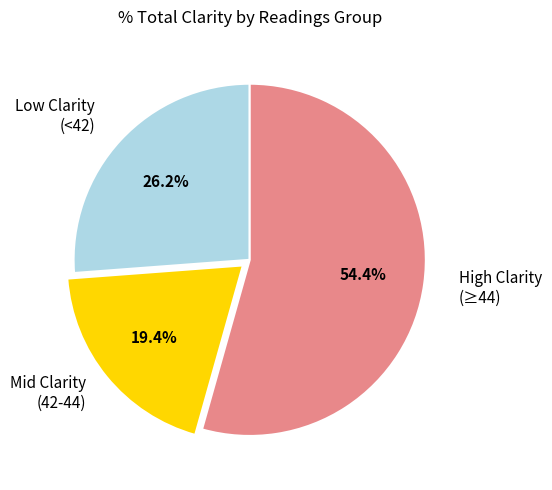

Is there any slice that represents more than half of the pie?

Yes